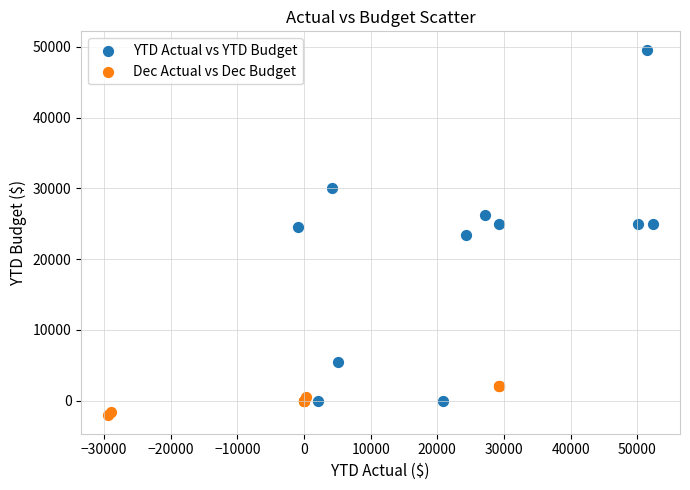

Which series reaches the maximum Y coordinate?

YTD Actual vs YTD Budget